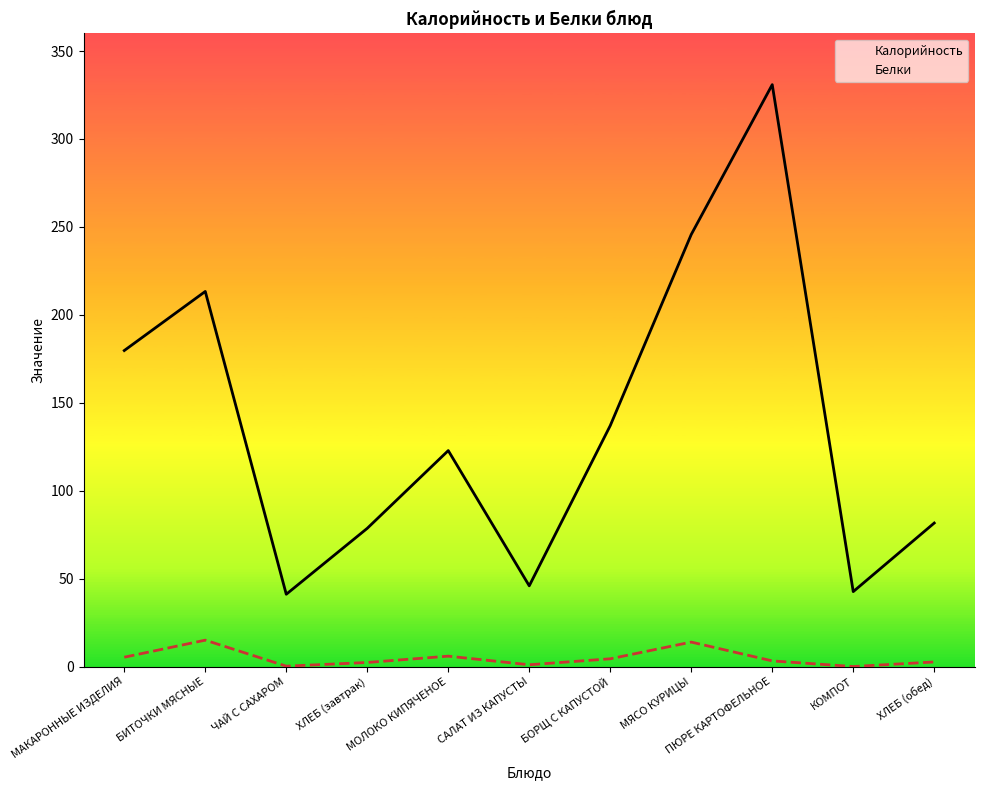

At how many categories does at least one series exceed 181?

3